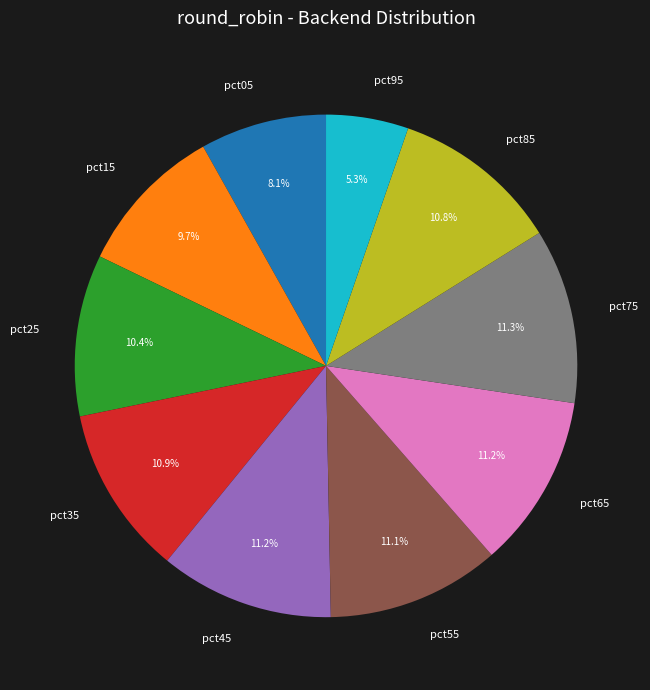

Is there a majority slice in this chart?

No